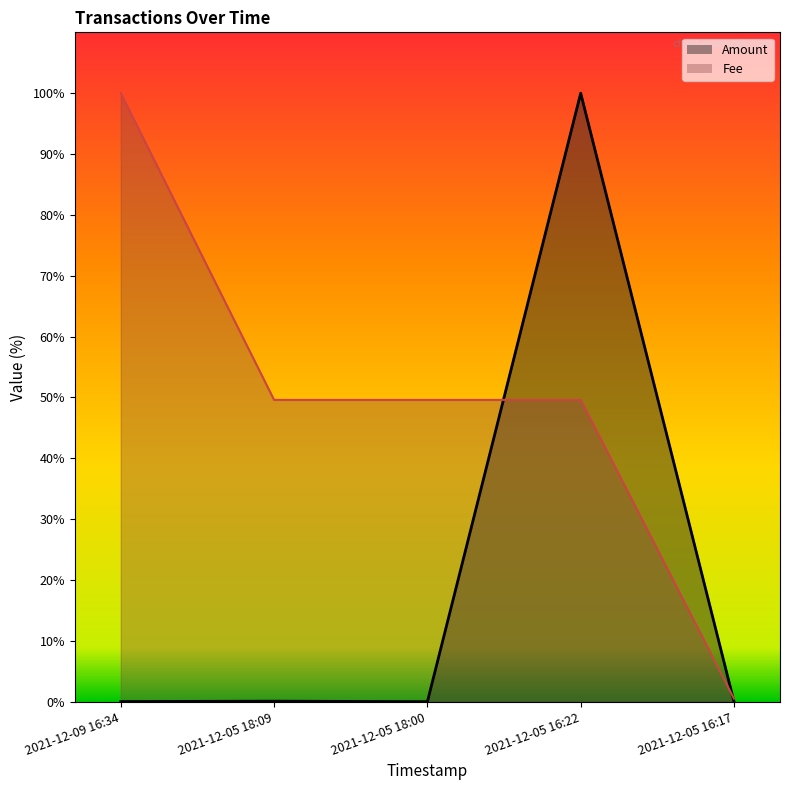

What is the label of the 5th point from the right?

2021-12-09 16:34